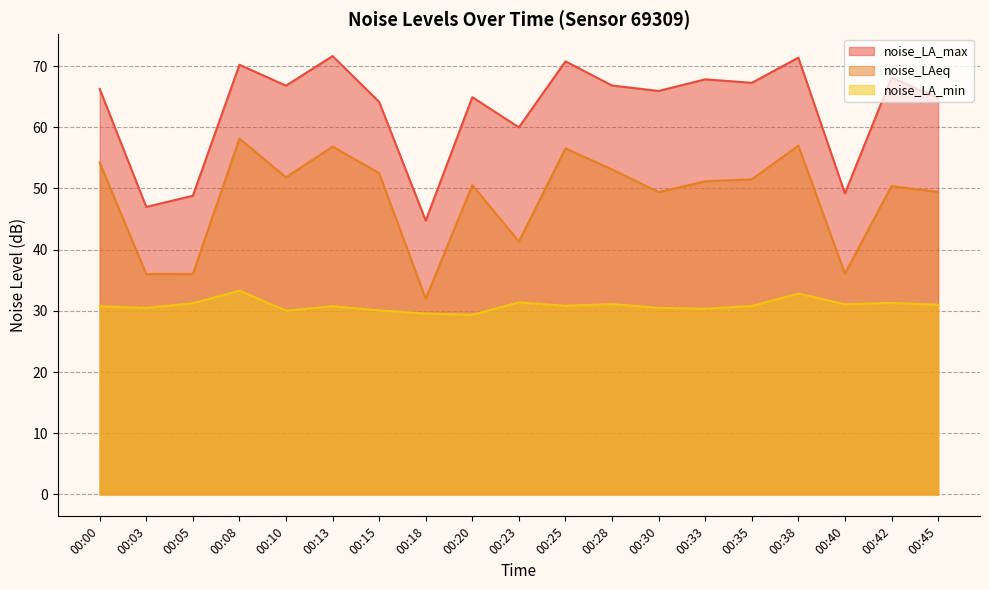

What are all the series names shown in the legend?

noise_LA_max, noise_LAeq, noise_LA_min